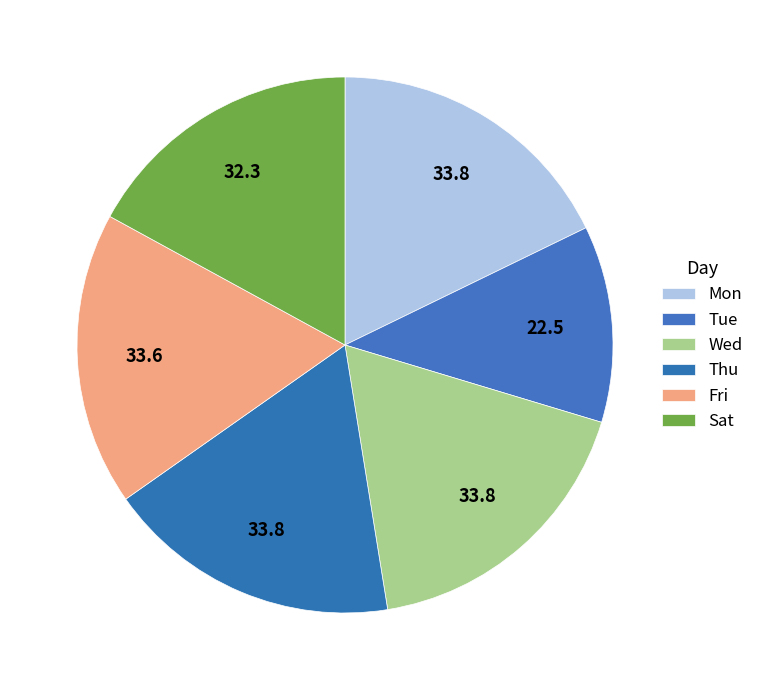

Do Thu and Mon together represent more than half of the pie?

No